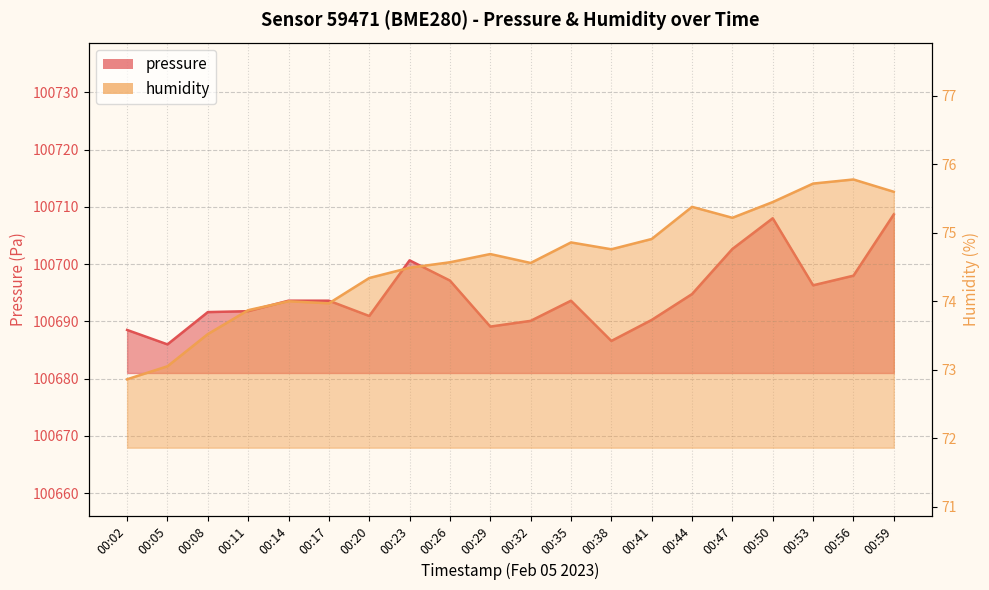

List the series in order of their peak value, highest first.

pressure, humidity